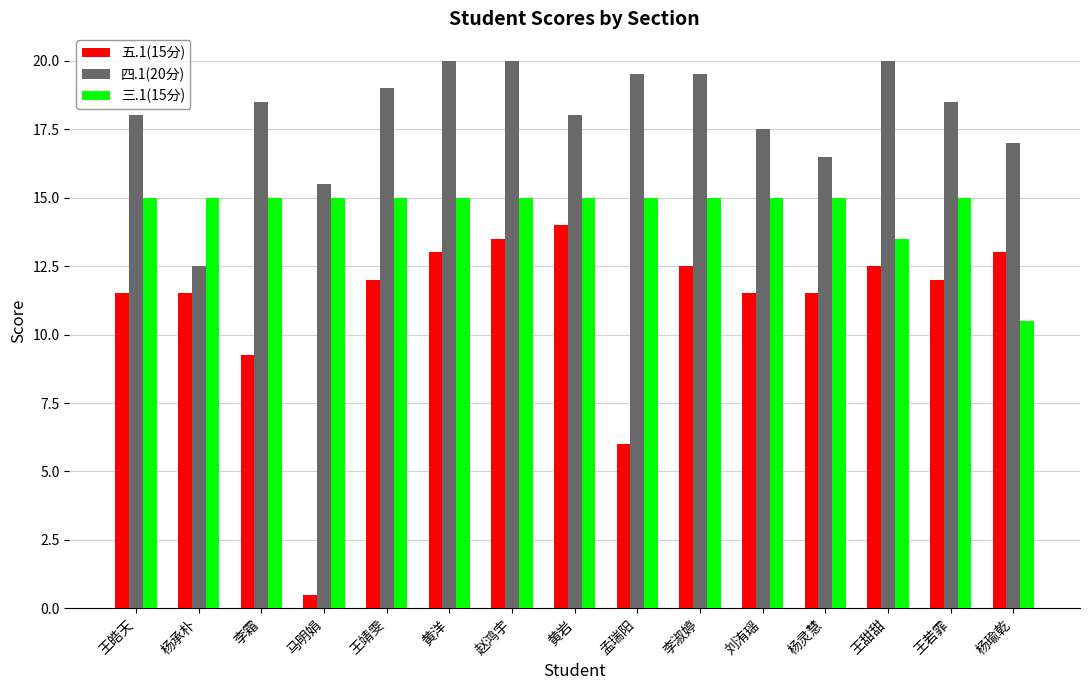

Which series has the largest range (max minus min)?

五.1(15分)